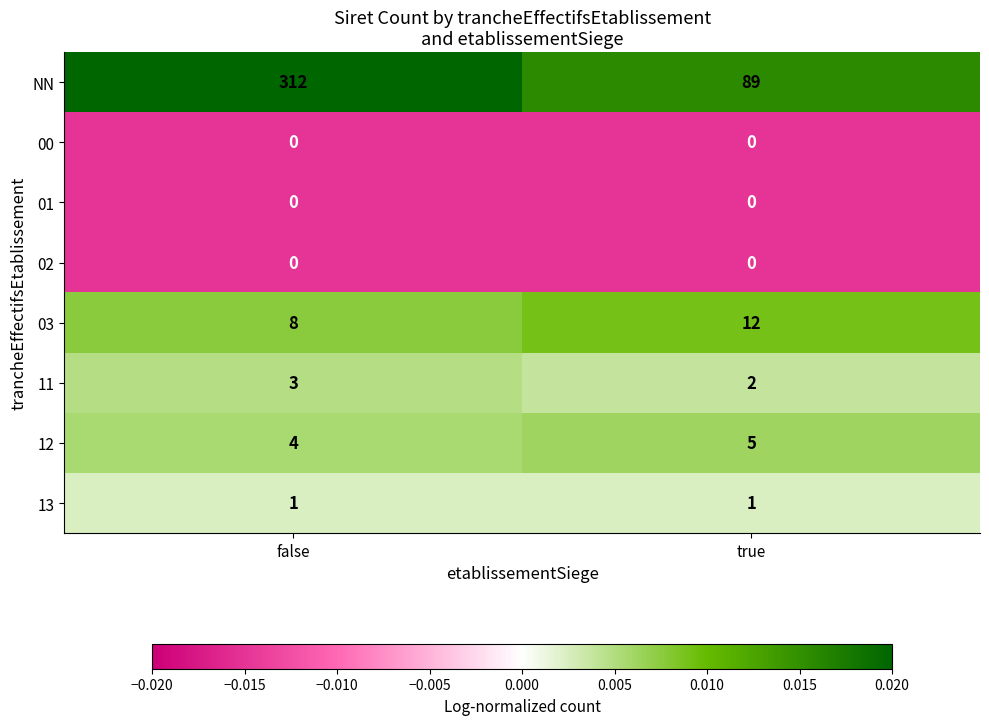

Reading right to left, what are all the values shown in this chart?

NN: true=89	false=312
00: true=0	false=0
01: true=0	false=0
02: true=0	false=0
03: true=12	false=8
11: true=2	false=3
12: true=5	false=4
13: true=1	false=1